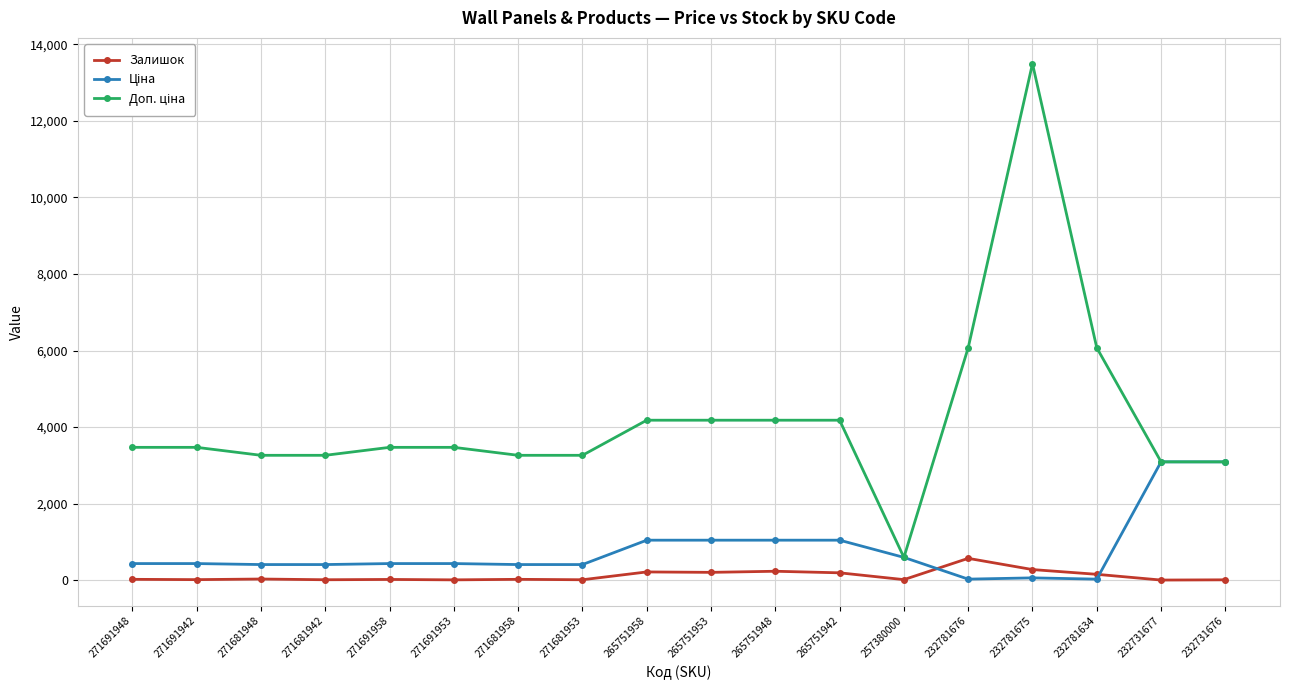

At which category is the sum across all series the highest?

232781675